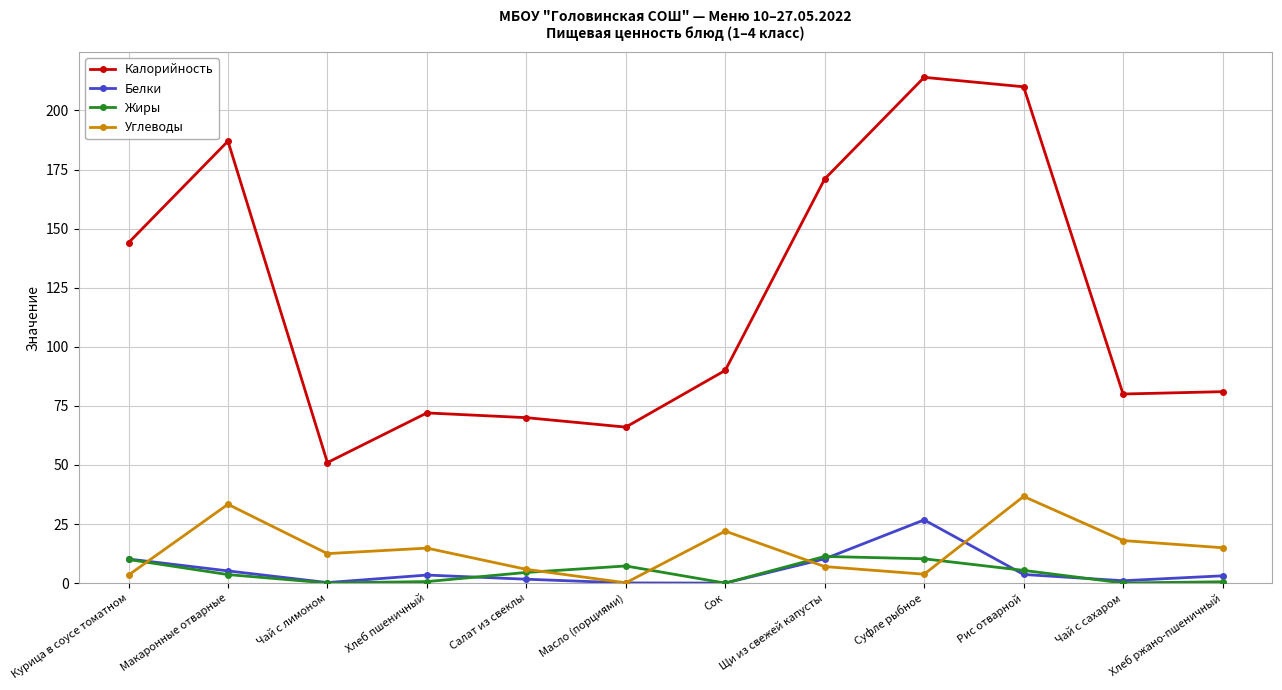

At how many categories does at least one series exceed 160?

4